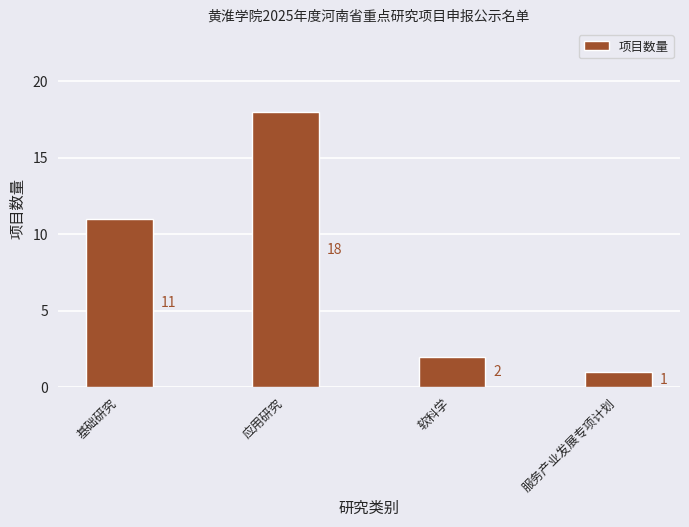

What is the difference between the values at 基础研究 and 服务产业发展专项计划?

10